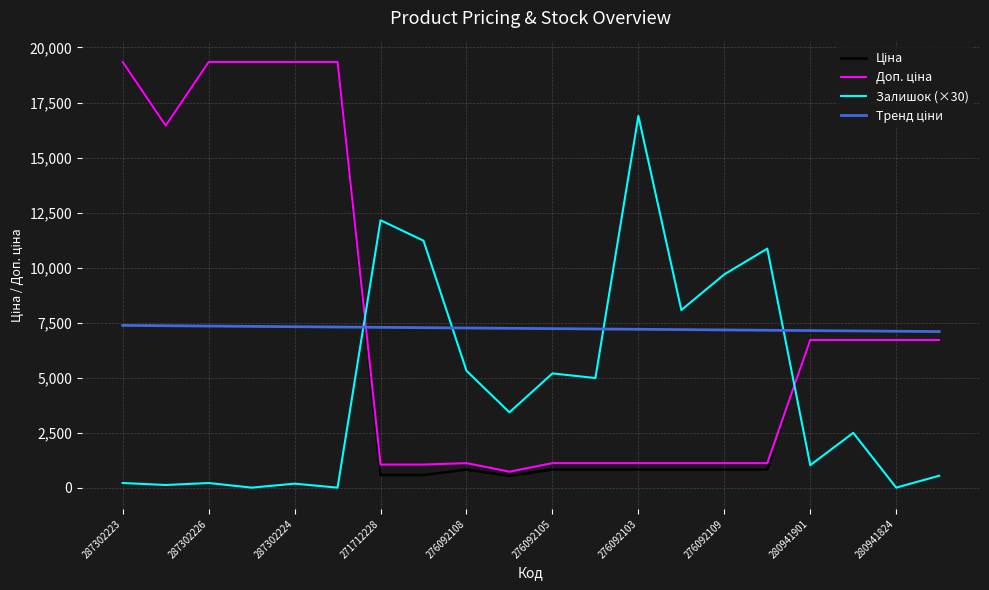

True or false: Ціна has more than 2 interior local peaks.

False